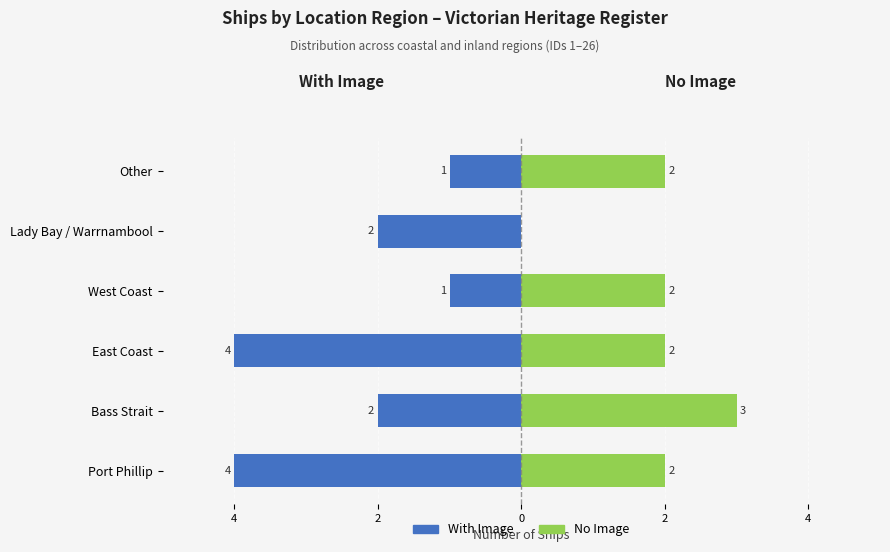

Is it true that No Image (Right) equals 3 at West Coast?

False